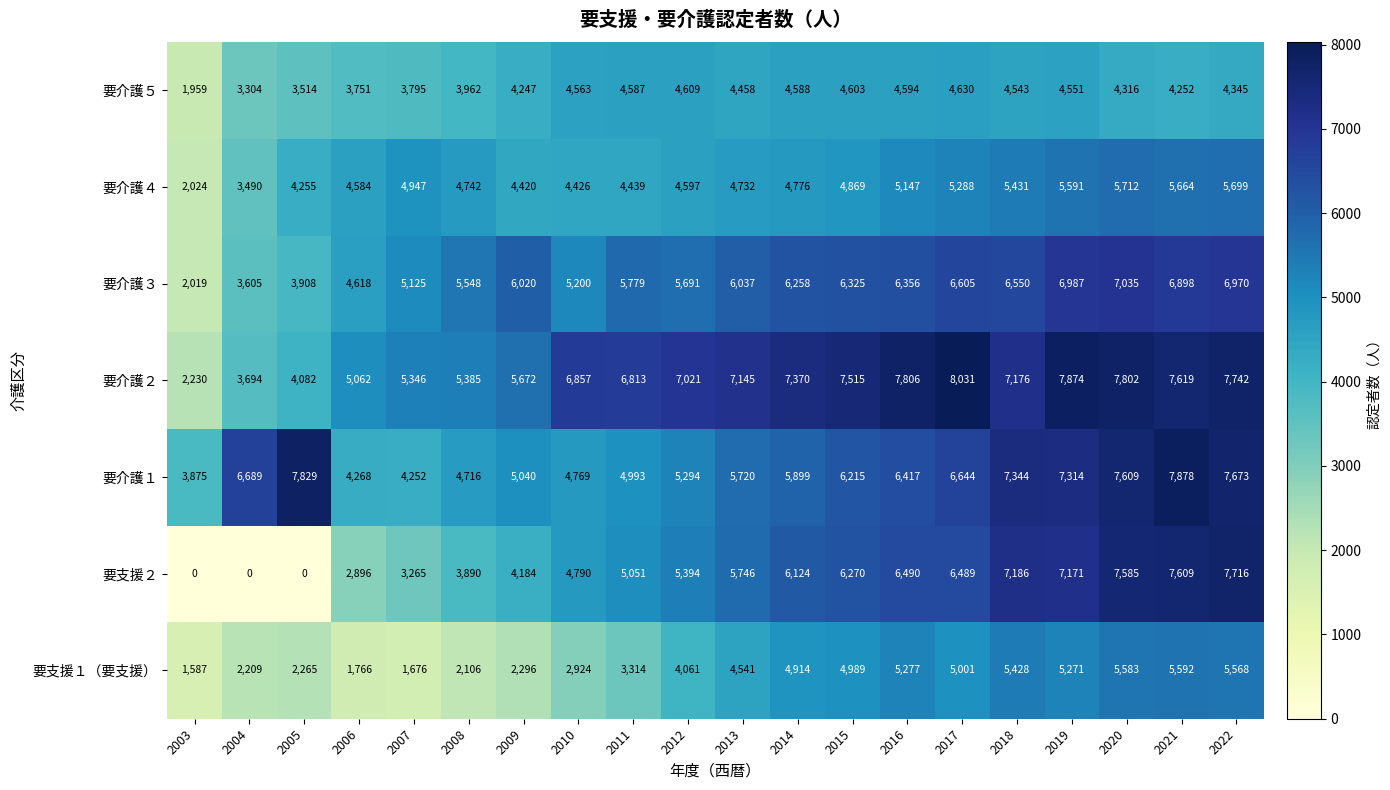

Which label corresponds to the largest value in the chart?

2017